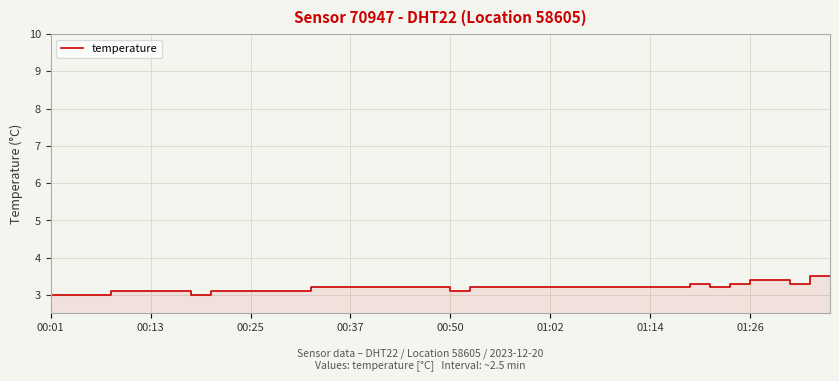

The value at 32 is 3.3. True or false?

True